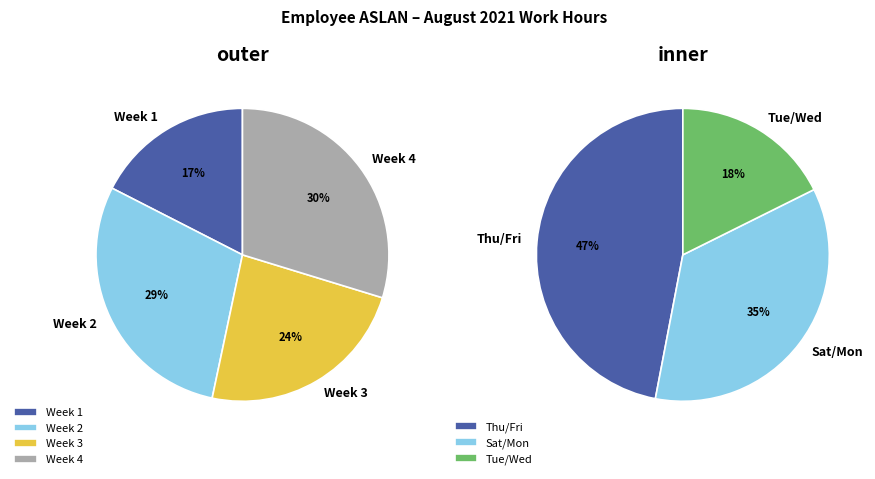

Is 6-Fri the majority of the pie?

No